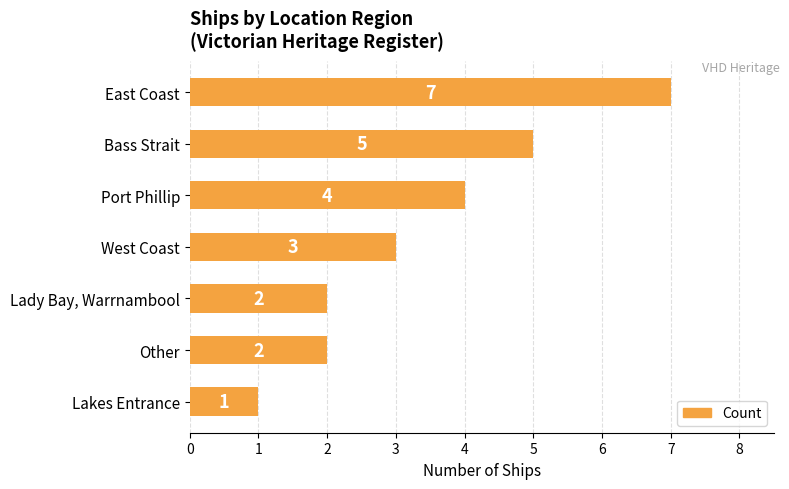

The chart shows a value of 3 at Lady Bay, Warrnambool. True or false?

False